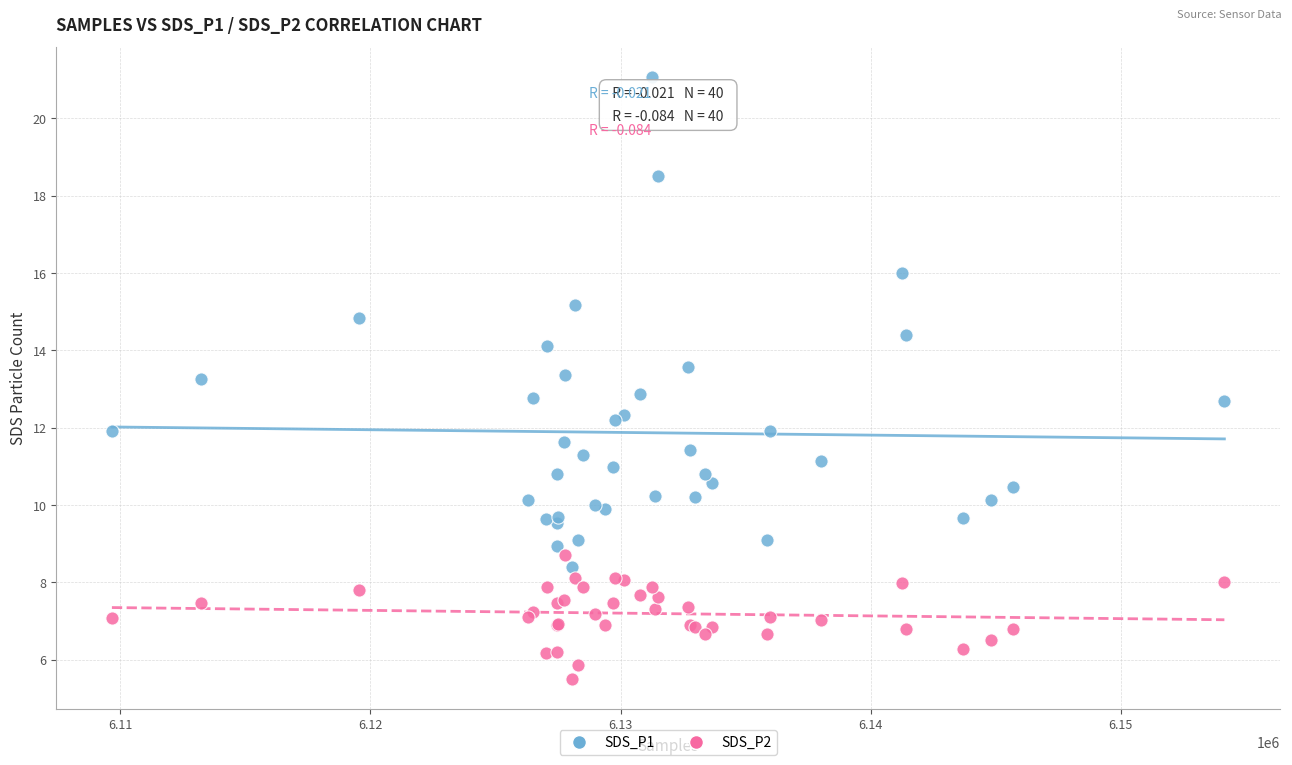

Which series contains the lowest Y value?

SDS_P2